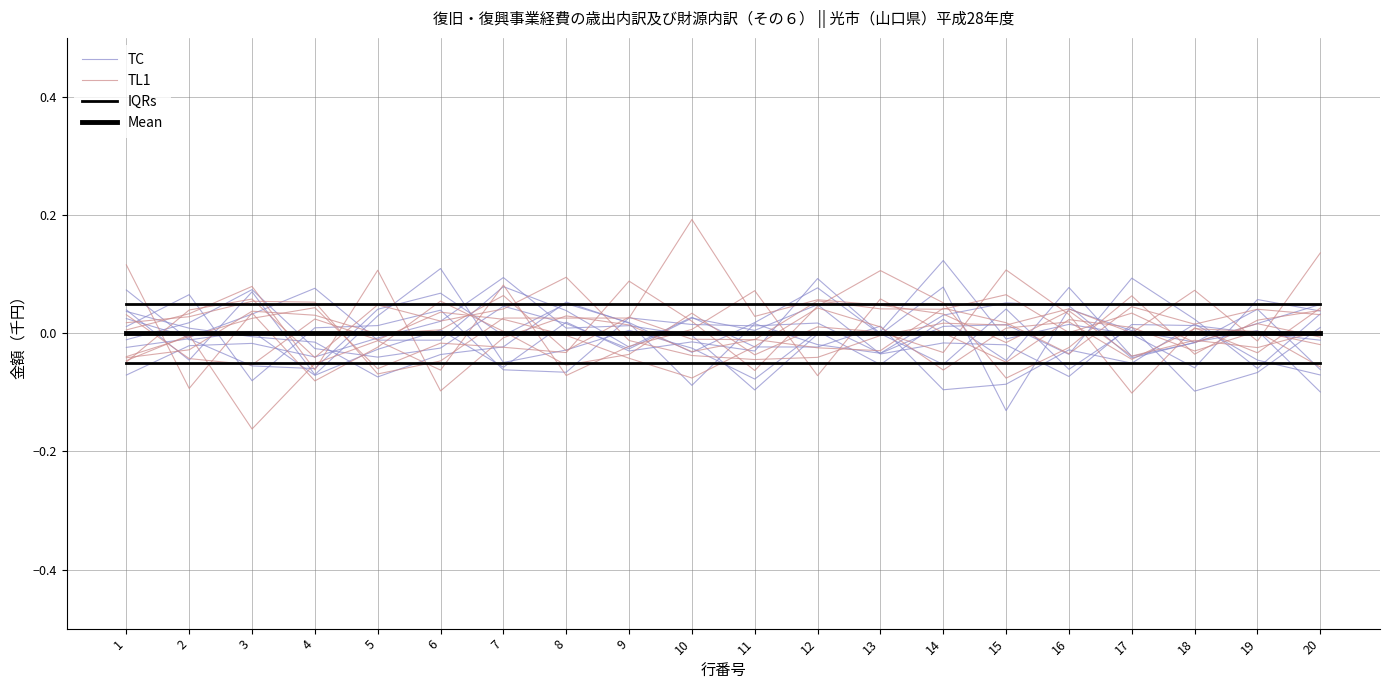

The value of IQRs at 2 is 0.0. True or false?

False